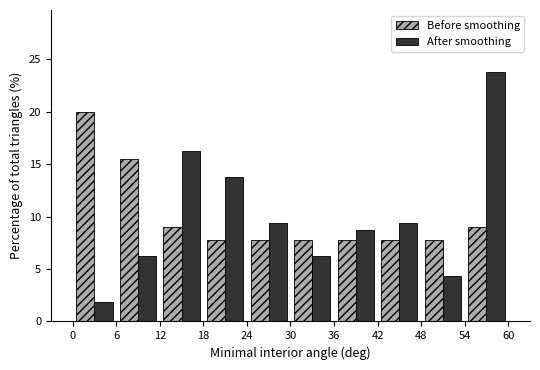

What is the height of the Before smoothing bar covering 30 to 36 on the x-axis? The values are not printed on the chart, so give them approximately, as read against the axis.

7.5